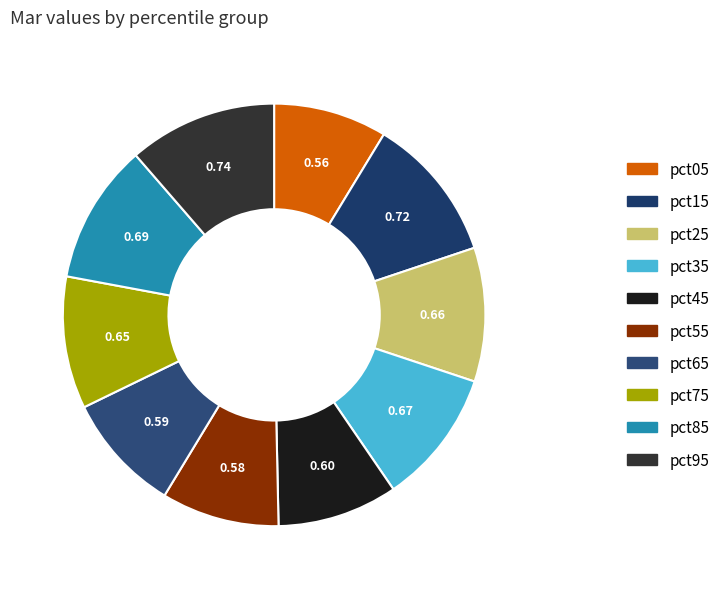

To the nearest percent, what is the difference between the largest and smallest slice percentages?

3%